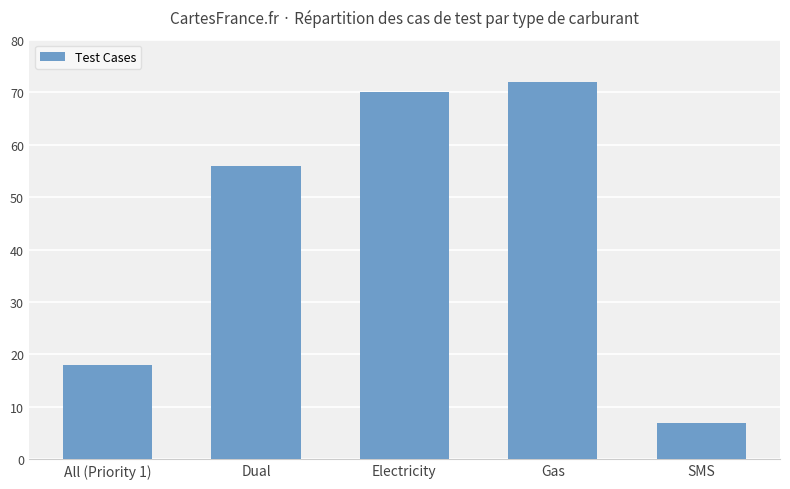

Which category has the highest value across all series?

Gas